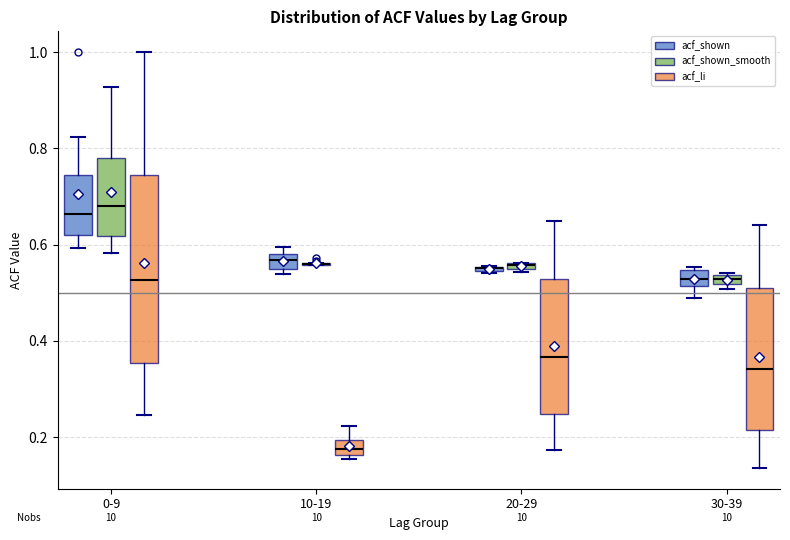

Where does the median line of the box for 10-19 (acf_shown) sit on the y-axis? The values are not printed on the chart, so give them approximately, as read against the axis.

0.56